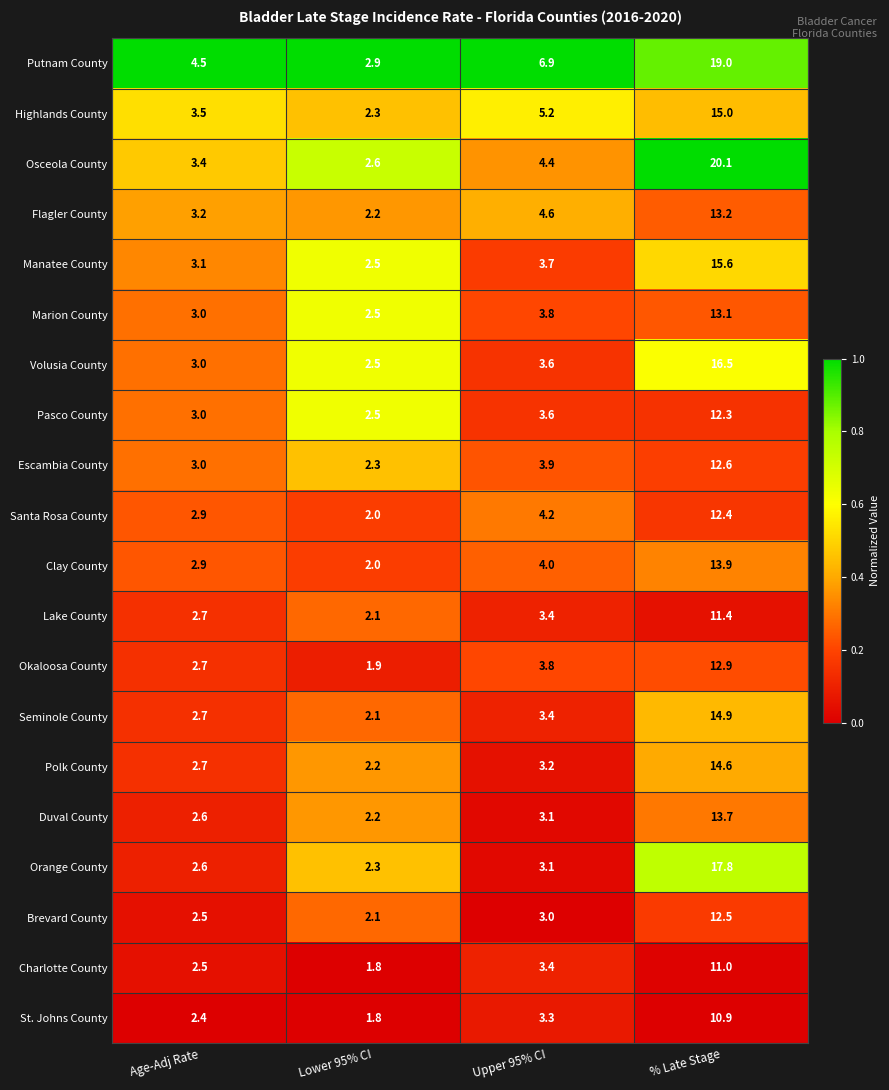

What is the difference between the highest and lowest values at % Late Stage?

9.2